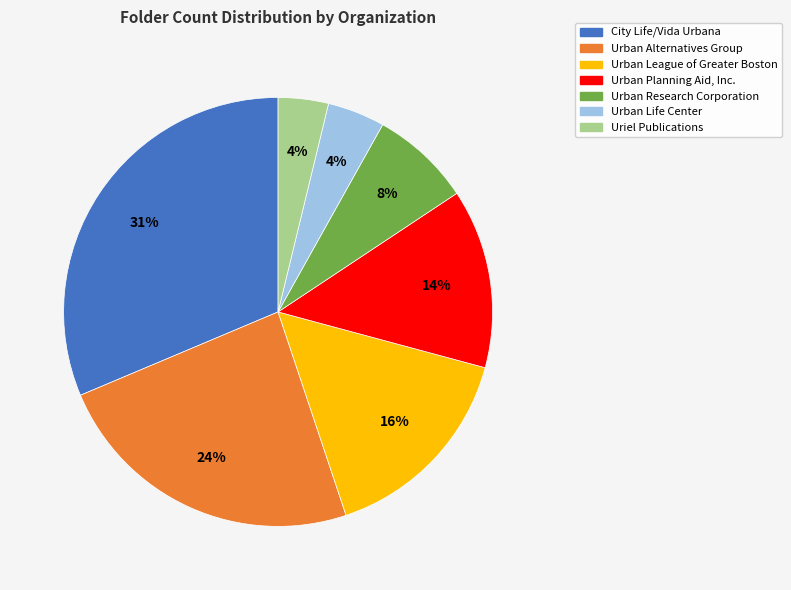

To the nearest percent, what is the combined percentage of City Life/Vida Urbana and Urban Research Corporation?

39%